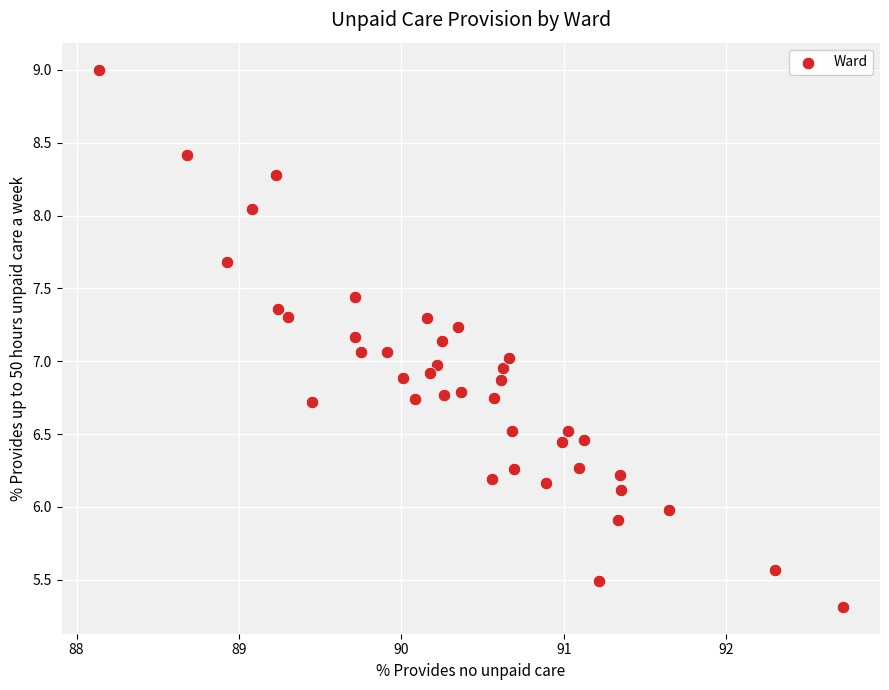

What is the range of Y values (max minus min)?

3.7